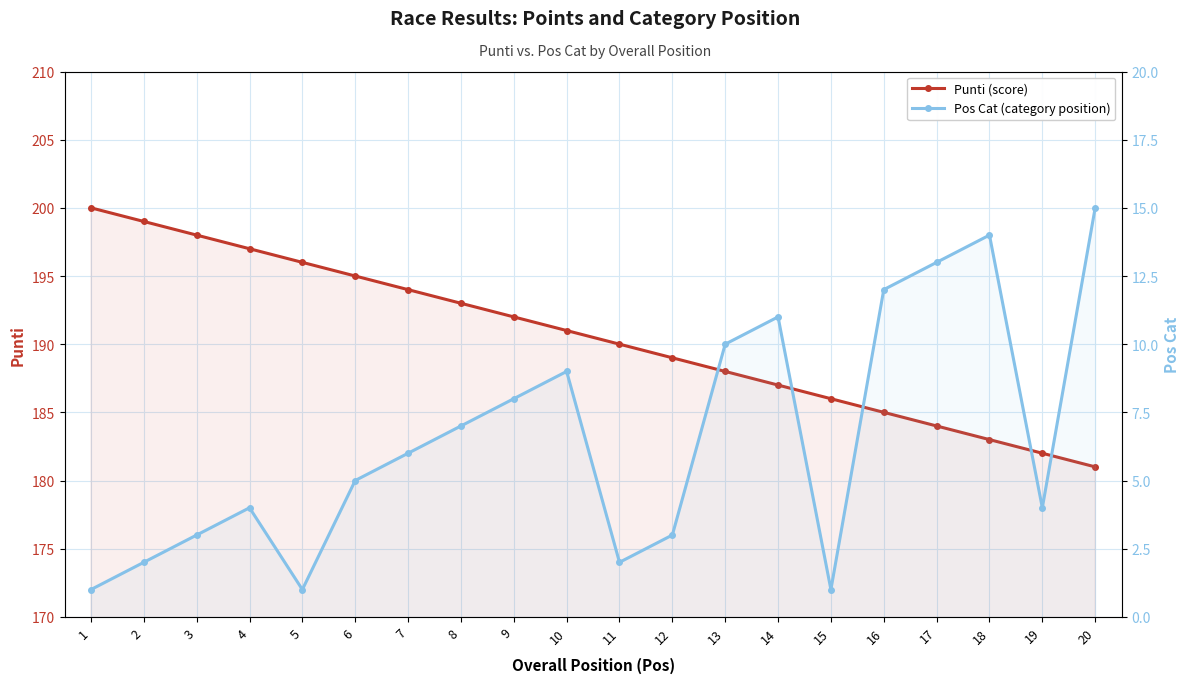

Which category has the lowest value across all series?

1